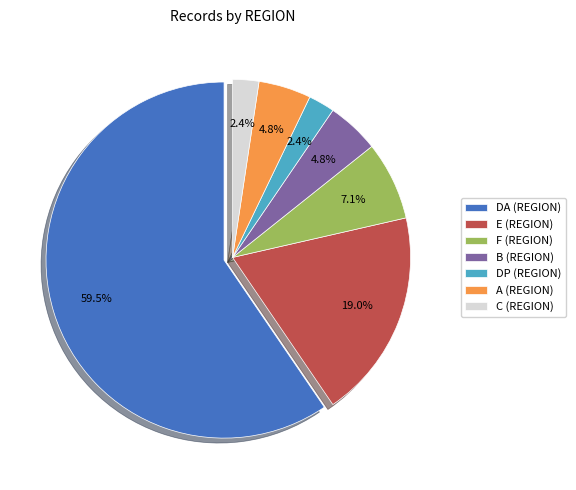

What portion of the pie excludes E (REGION)?

81.0%